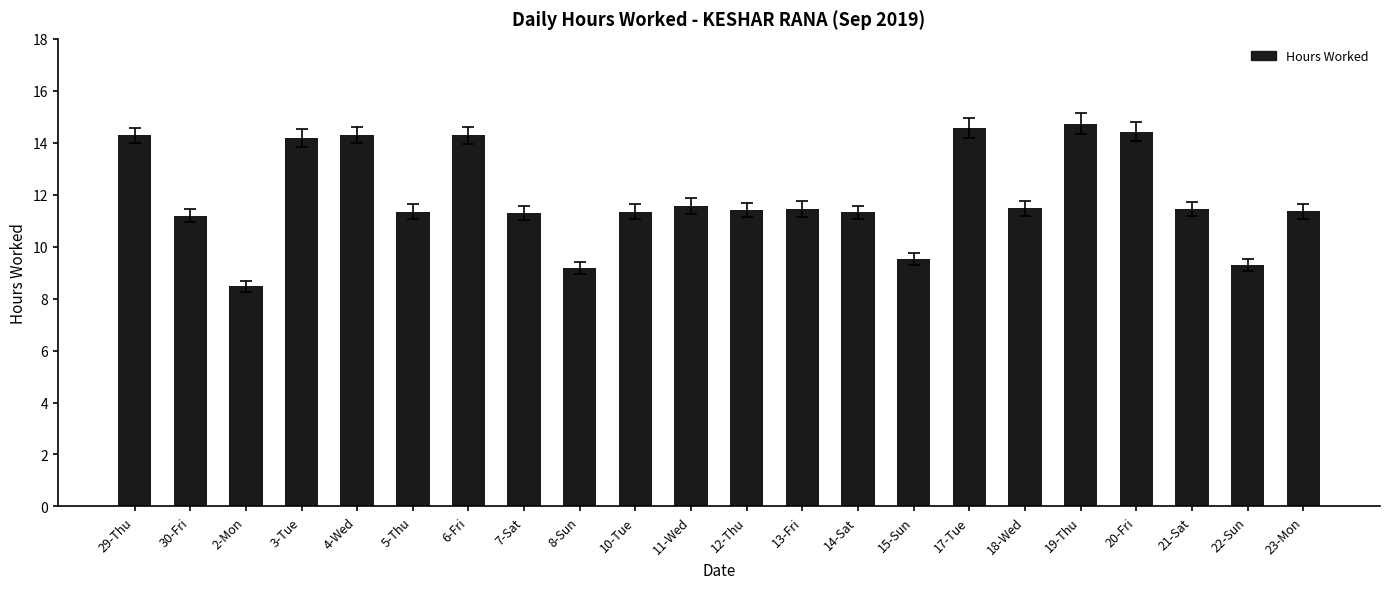

What is the greatest value displayed?

14.7